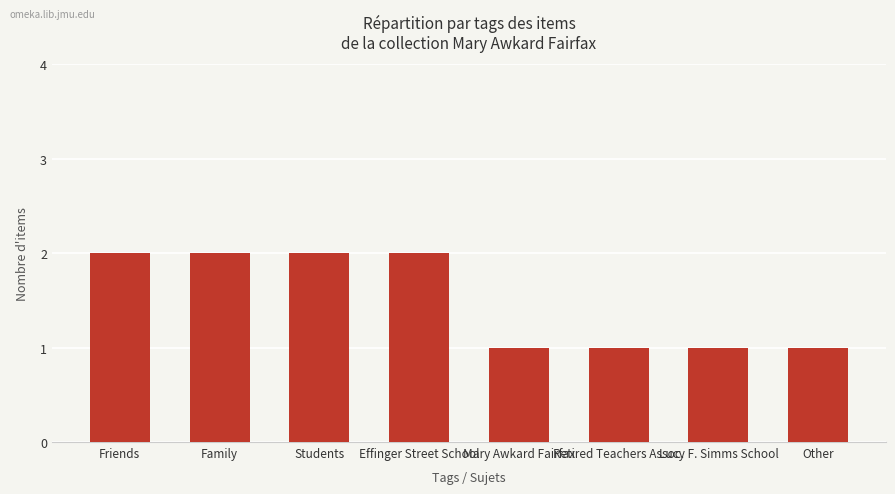

What is the smallest value displayed?

1